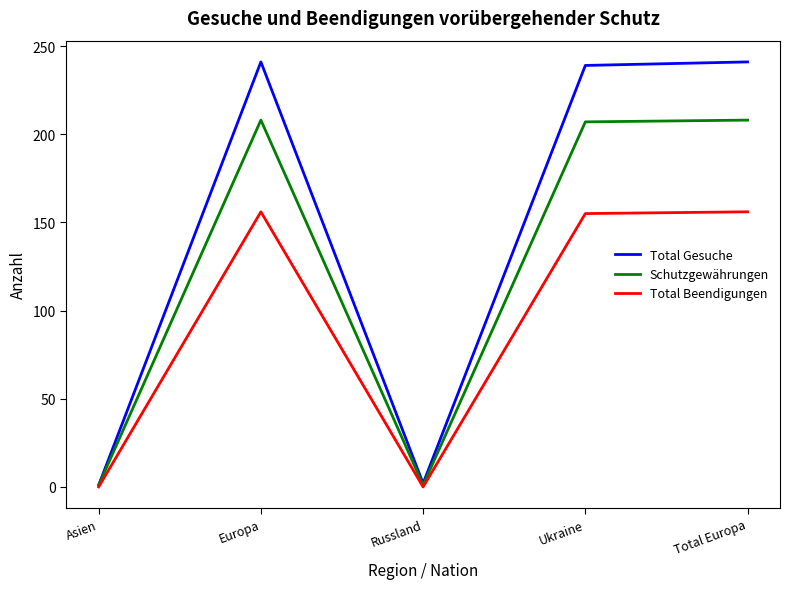

What is the difference between the Total Beendigungen values at Ukraine and Russland?

155